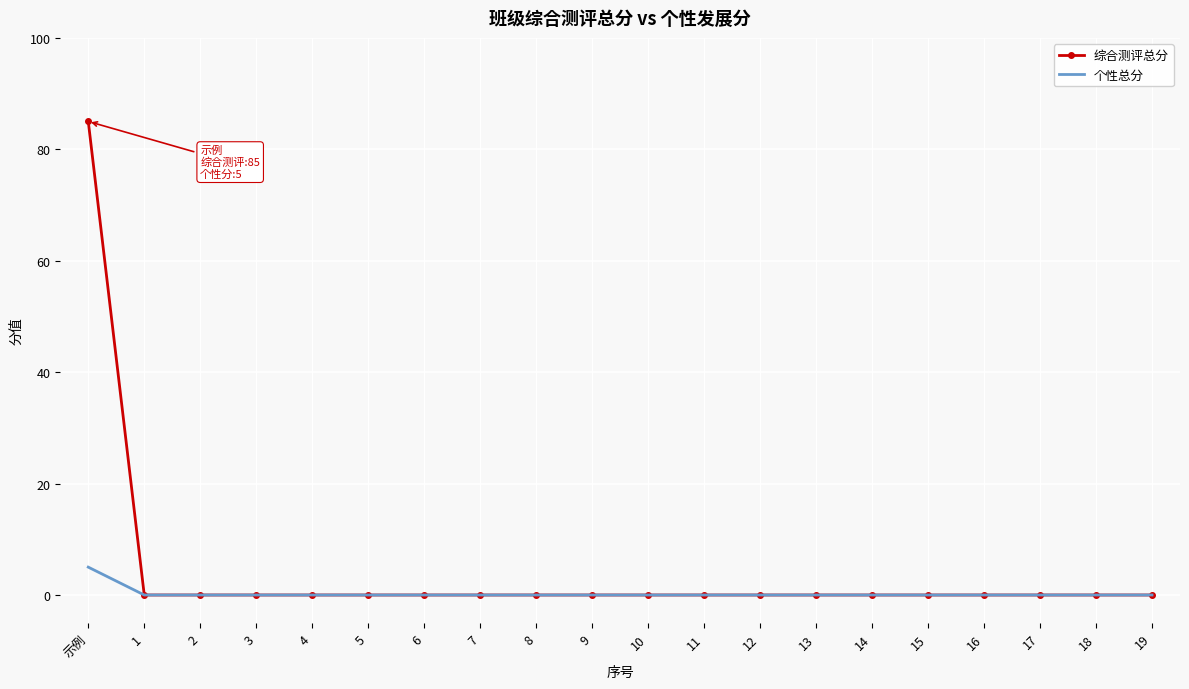

At which category is the sum across all series the highest?

示例